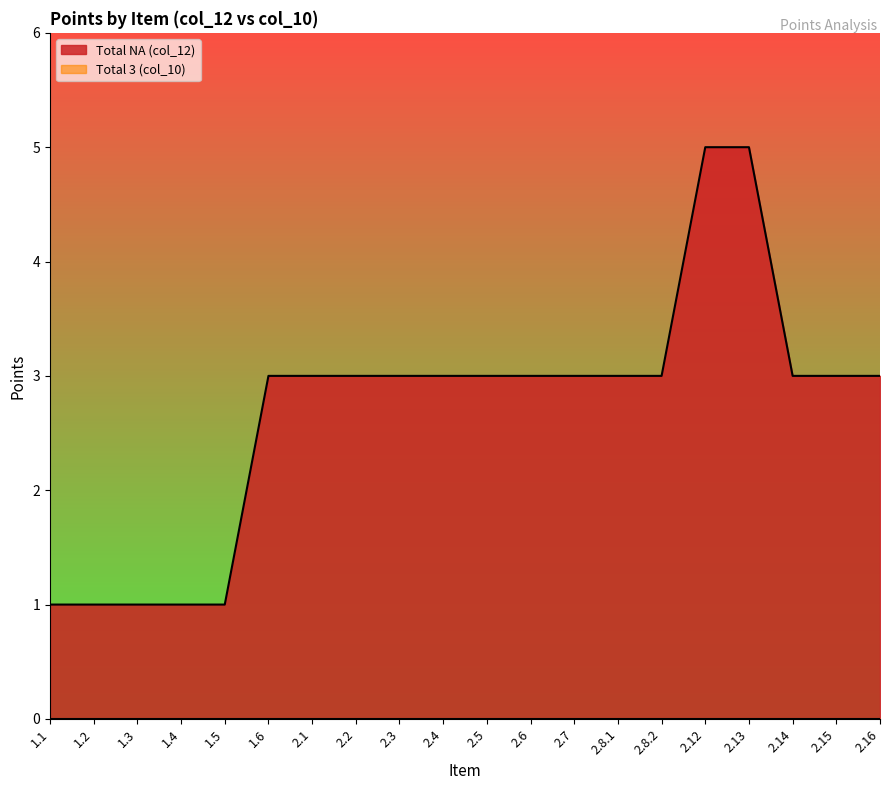

What is the ratio of the value at 1.3 to the value at 2.13?

0.2